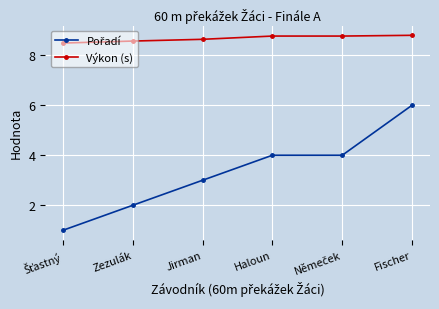

At how many categories does at least one series exceed 1?

6